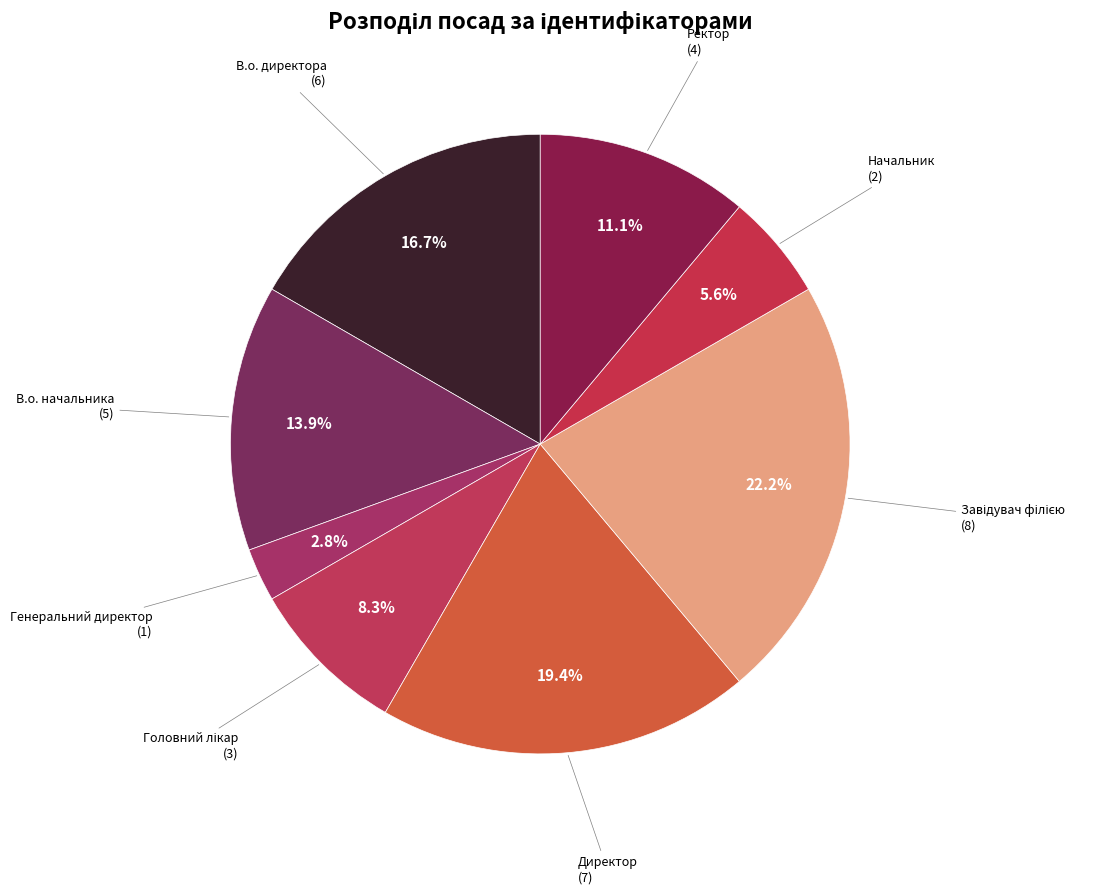

How many slices are in this pie chart?

8